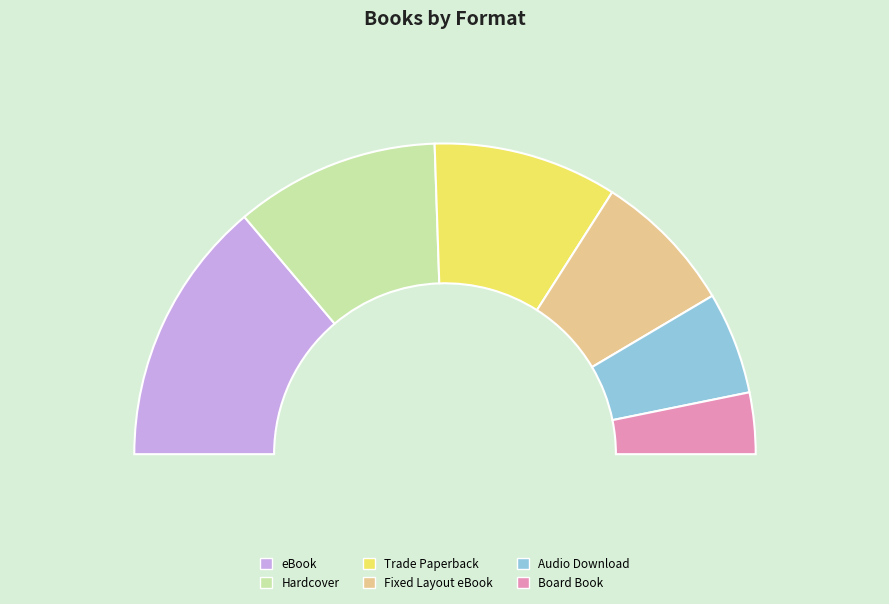

To the nearest percent, what is the difference between the largest and smallest slice percentages?

21%